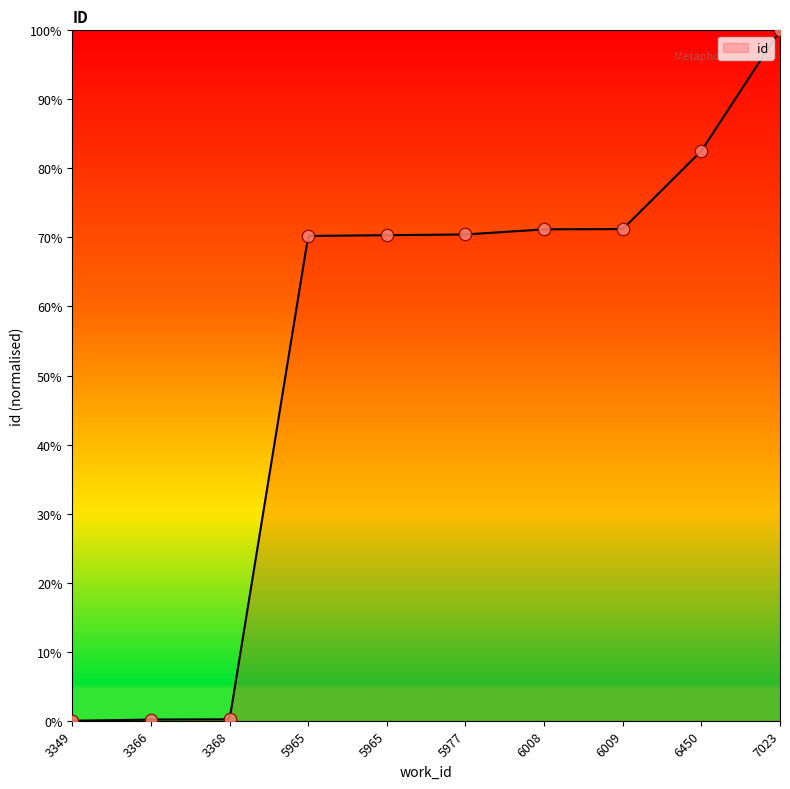

What is the change in value from 3349 to 5965?

+70.2